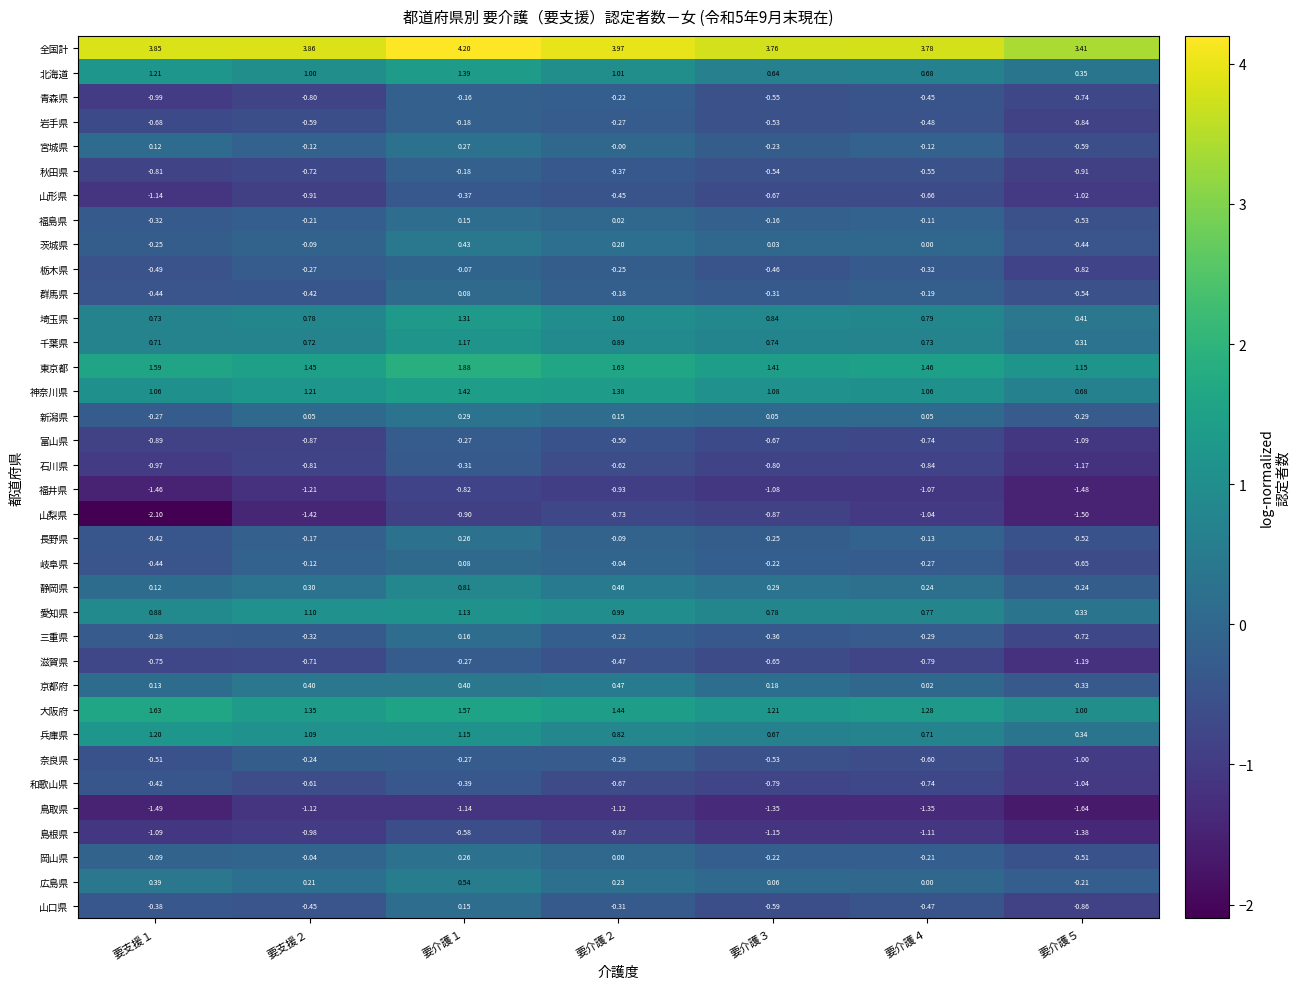

Is the value of 愛知県 at 要支援２ greater than the value of 岡山県 at 要支援２?

Yes